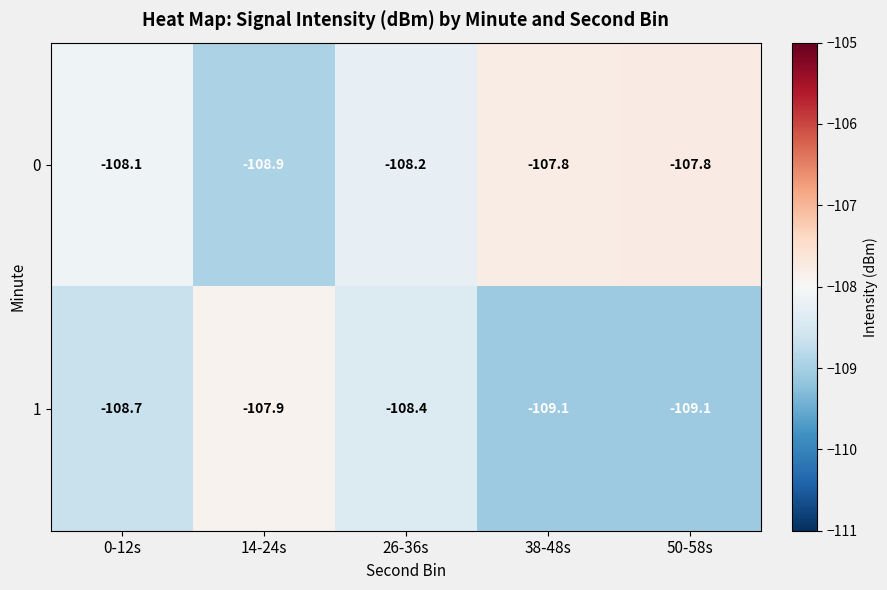

At which category is the sum across all series the highest?

26-36s